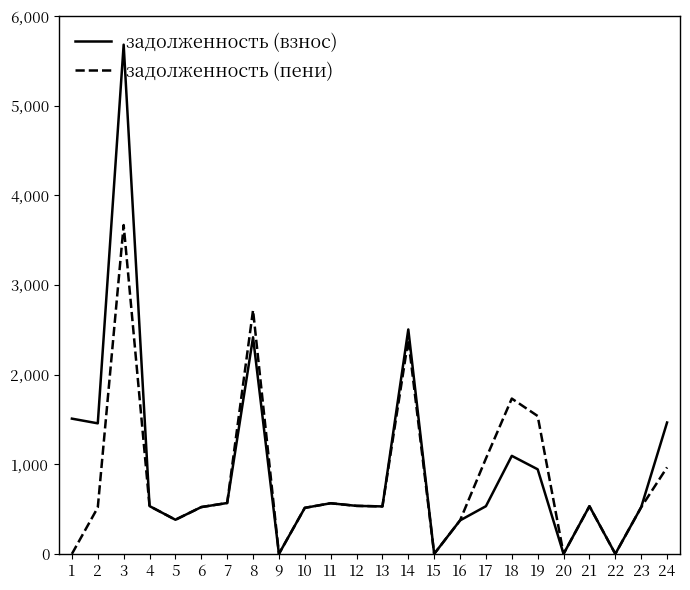

True or false: задолженность (пени) has more than 2 points higher than both neighbors.

True